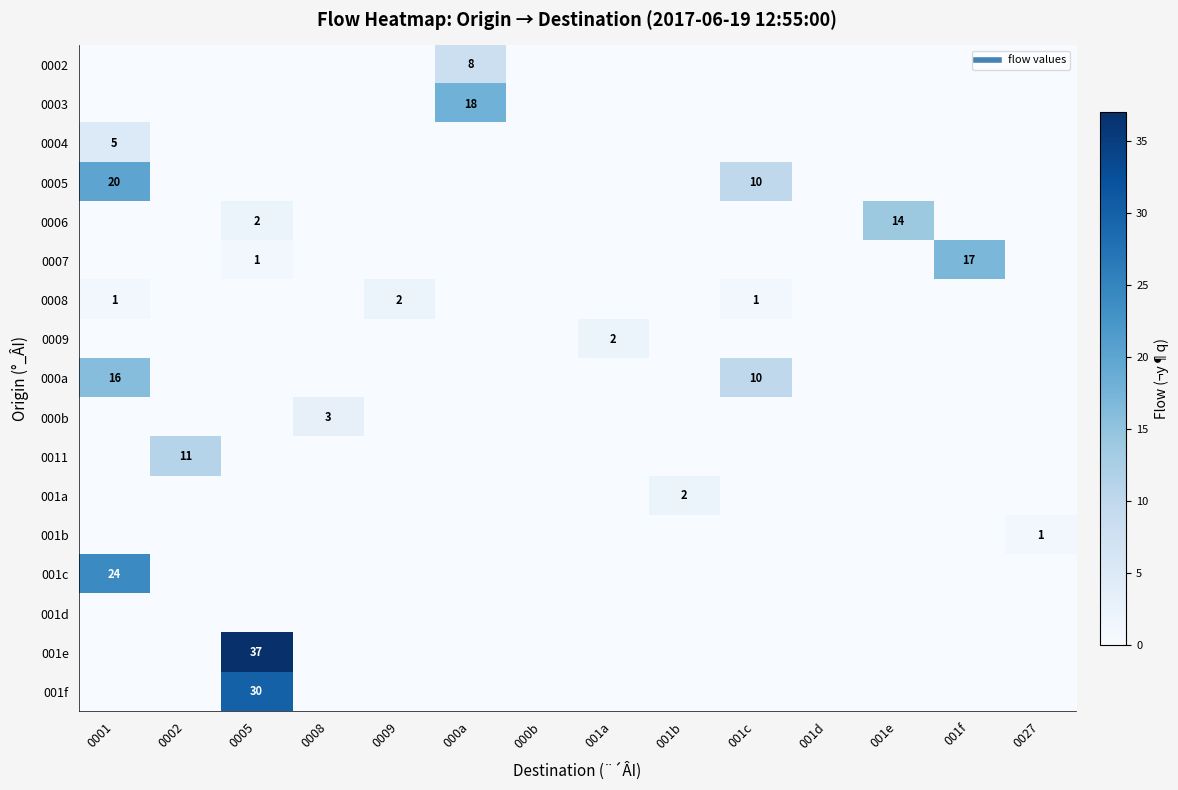

How many values in 001e are above zero?

1